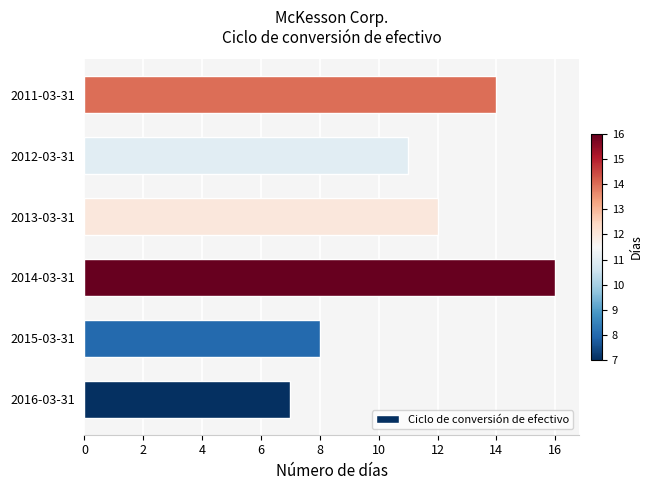

Are the bars horizontal?

Yes